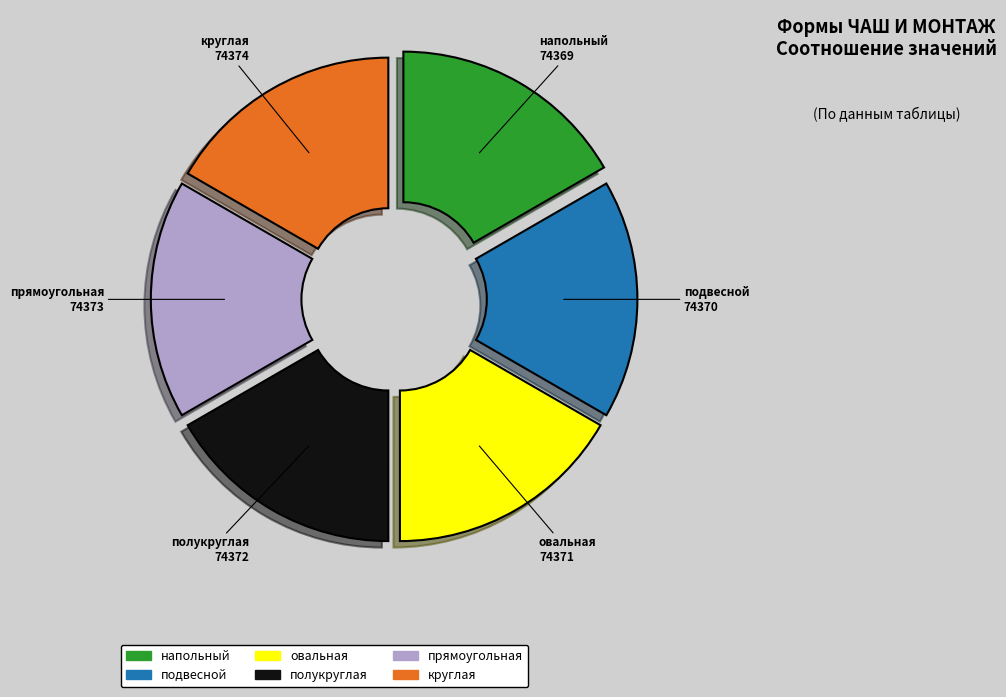

What is the ratio of the value at подвесной to the value at полукруглая?

1.0